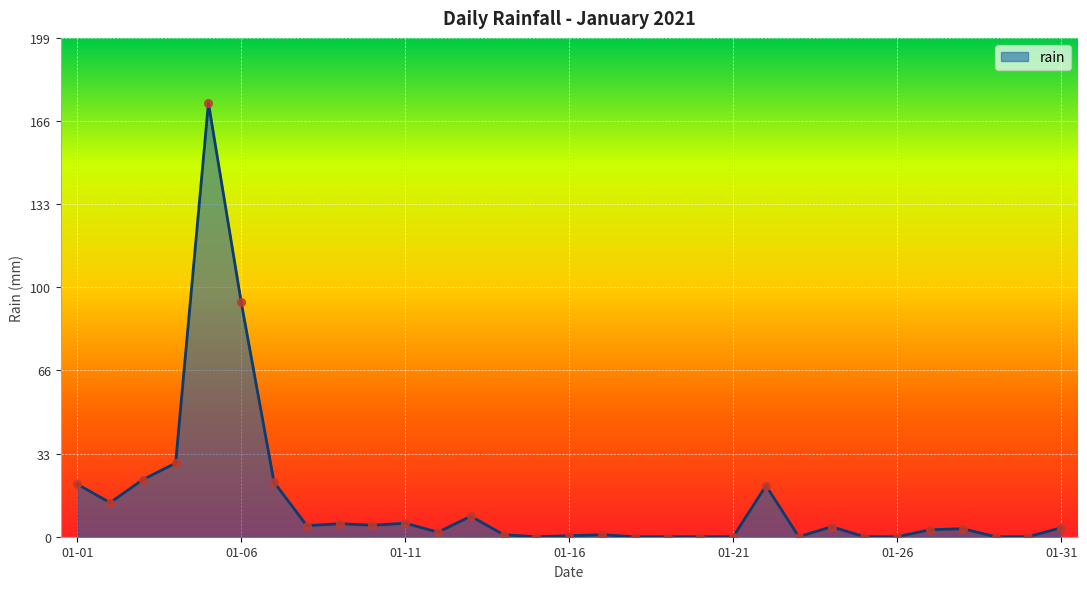

What is the maximum value shown in the chart?

173.2